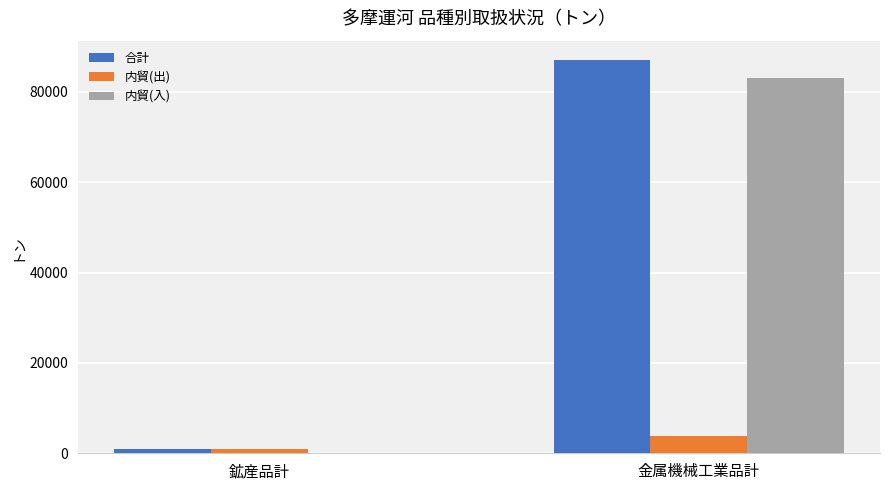

Which category has the highest value across all series?

金属機械工業品計